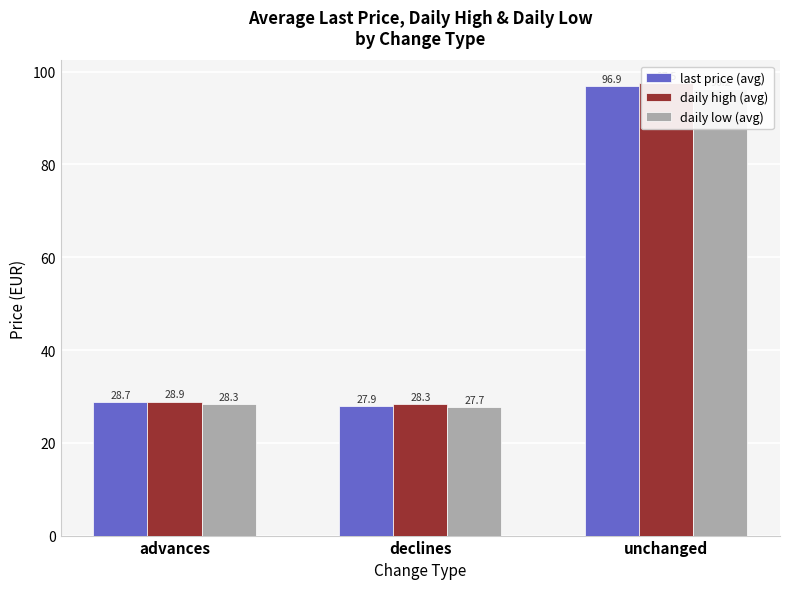

At which category is the sum across all series the highest?

unchanged